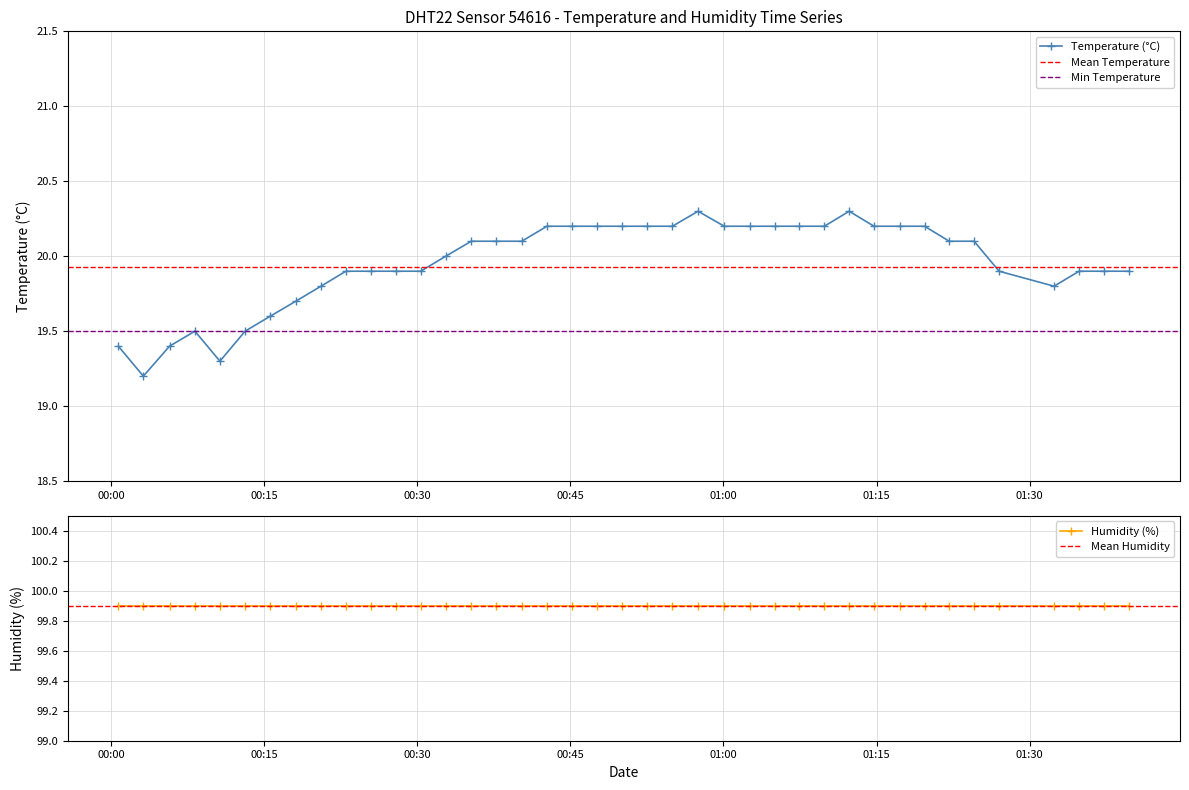

True or false: the data has more than 1 interior local peaks.

True